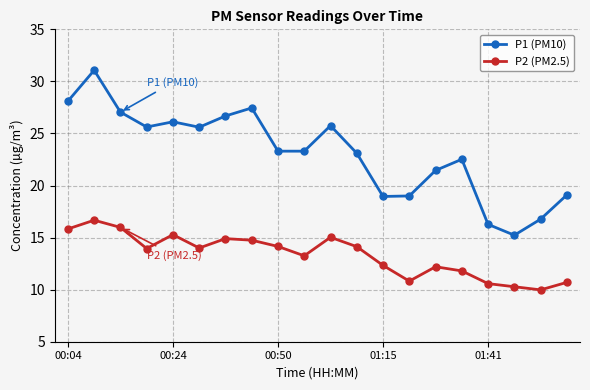

In P1 (PM10), how many points are higher than both neighbors (excluding endpoints)?

5